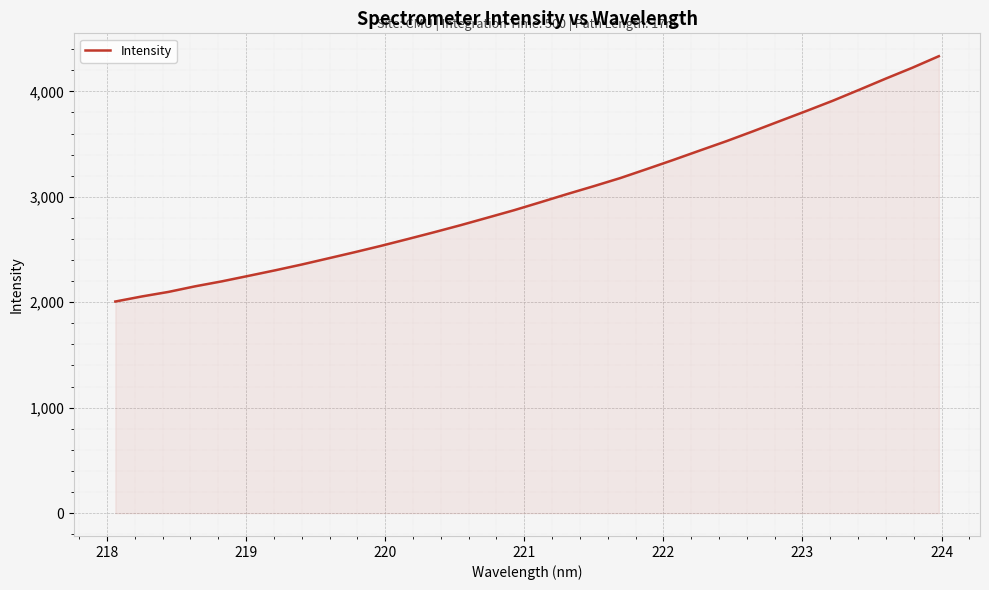

What is the minimum value shown in the chart?

2006.7